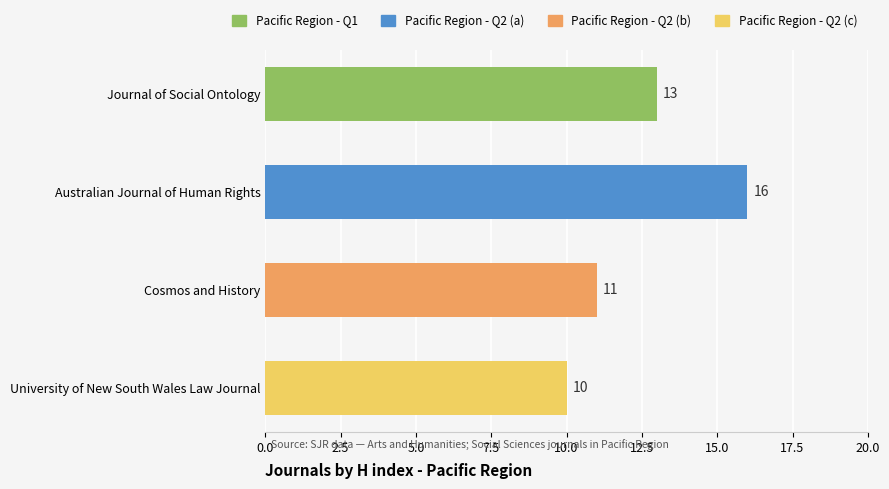

What value does the data have at University of New South Wales Law Journal?

10